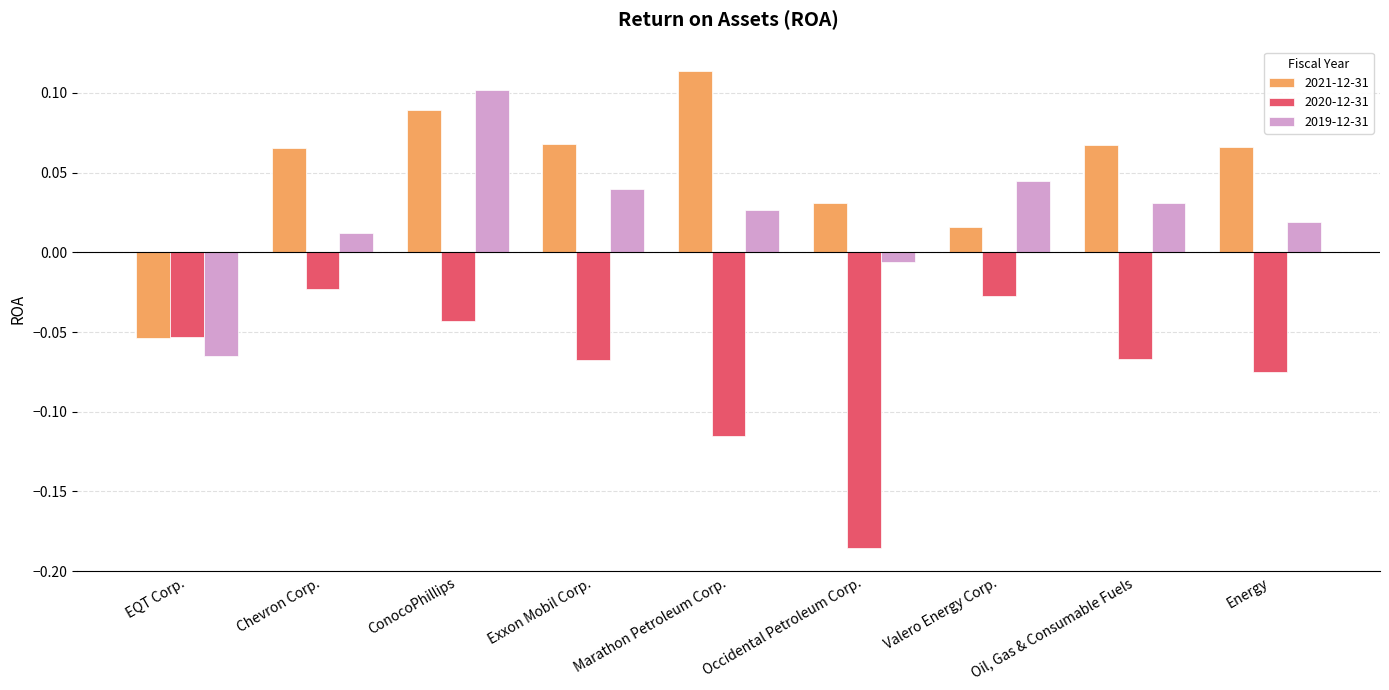

Does the chart contain any negative values?

Yes